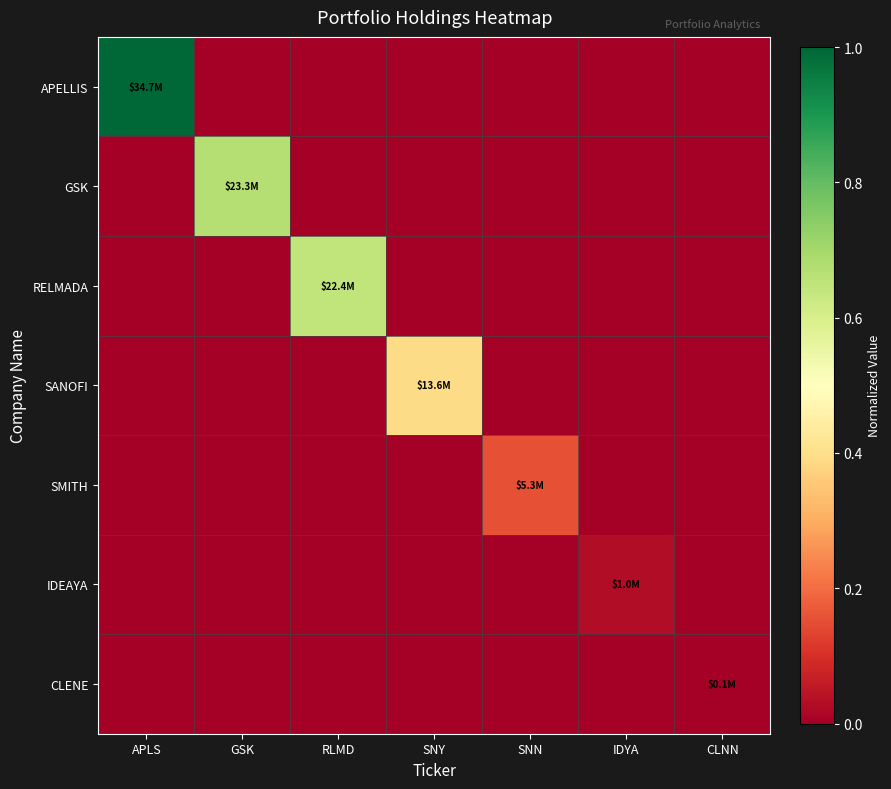

Reading right to left, extract all data points from this chart.

APELLIS: CLNN=0.0	IDYA=0.0	SNN=0.0	SNY=0.0	RLMD=0.0	GSK=0.0	APLS=1.0
GSK: CLNN=0.0	IDYA=0.0	SNN=0.0	SNY=0.0	RLMD=0.0	GSK=0.7	APLS=0.0
RELMADA: CLNN=0.0	IDYA=0.0	SNN=0.0	SNY=0.0	RLMD=0.6	GSK=0.0	APLS=0.0
SANOFI: CLNN=0.0	IDYA=0.0	SNN=0.0	SNY=0.4	RLMD=0.0	GSK=0.0	APLS=0.0
SMITH: CLNN=0.0	IDYA=0.0	SNN=0.2	SNY=0.0	RLMD=0.0	GSK=0.0	APLS=0.0
IDEAYA: CLNN=0.0	IDYA=0.0	SNN=0.0	SNY=0.0	RLMD=0.0	GSK=0.0	APLS=0.0
CLENE: CLNN=0.0	IDYA=0.0	SNN=0.0	SNY=0.0	RLMD=0.0	GSK=0.0	APLS=0.0